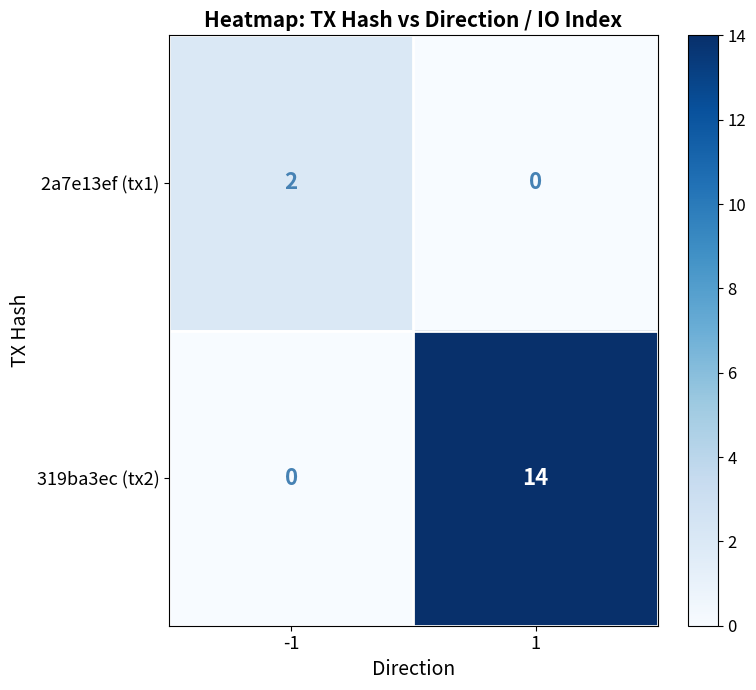

Is it true that 319ba3ec (tx2) equals -7 at -1?

False